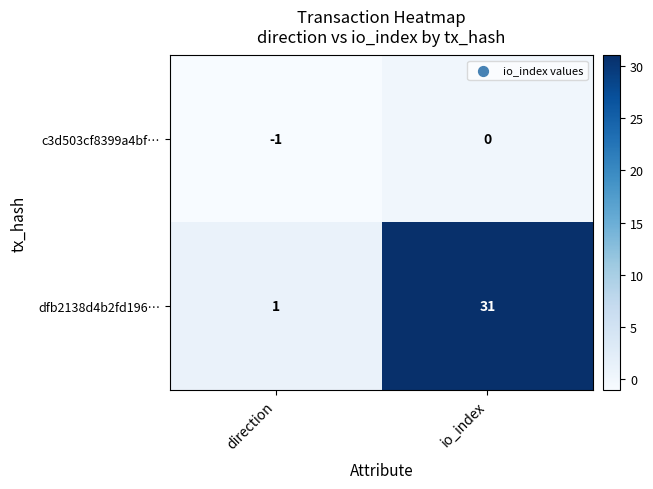

Reading left to right, transcribe all the data shown in this chart.

c3d503cf8399a4bf…: direction=-1	io_index=0
dfb2138d4b2fd196…: direction=1	io_index=31